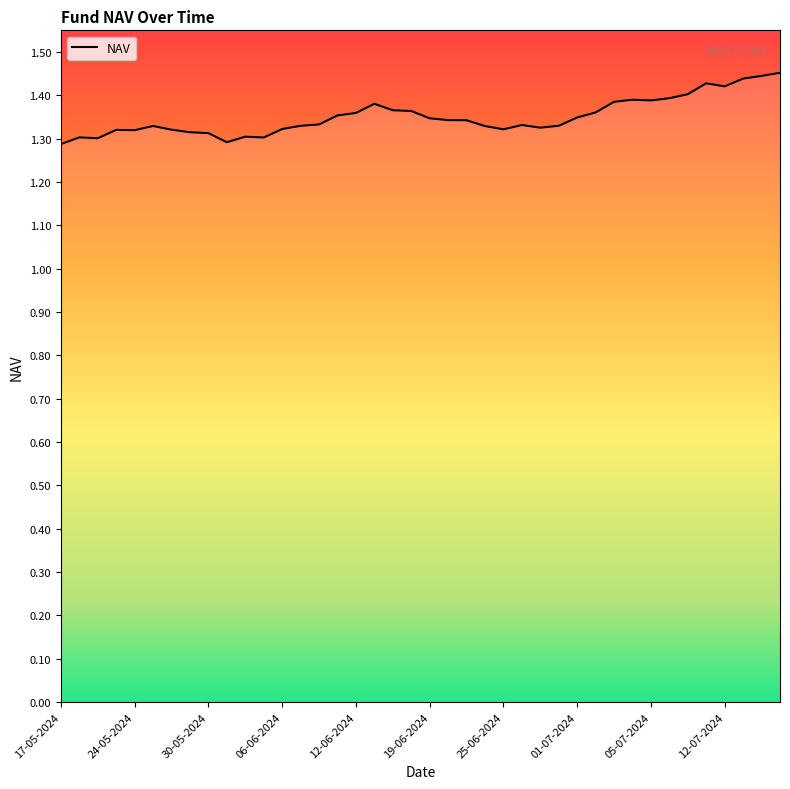

True or false: the data shows 1.4 at 17.

True